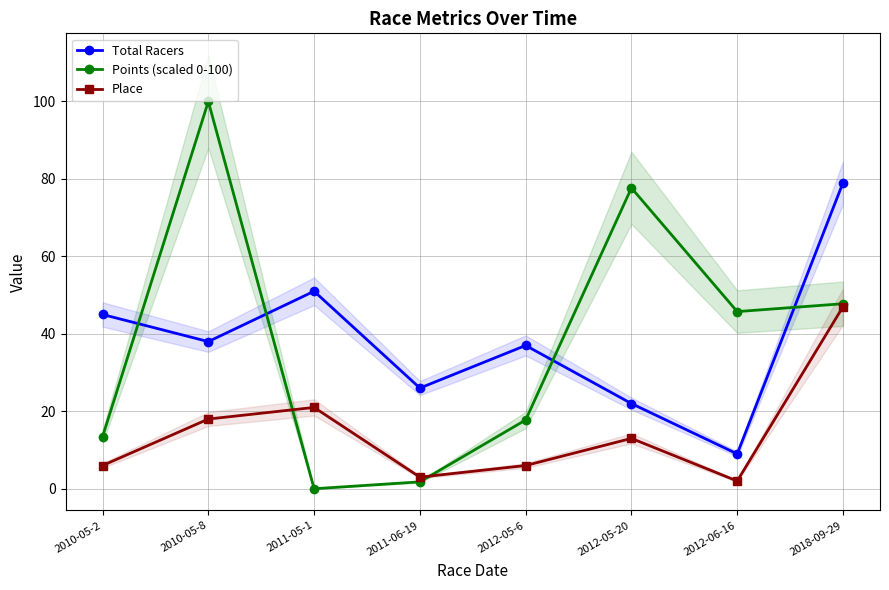

Which series has the largest range (max minus min)?

Points (scaled 0-100)